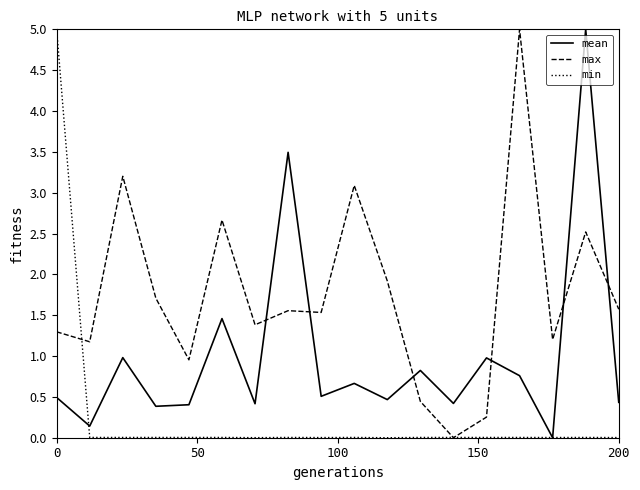

What is the maximum value for max?

5.0